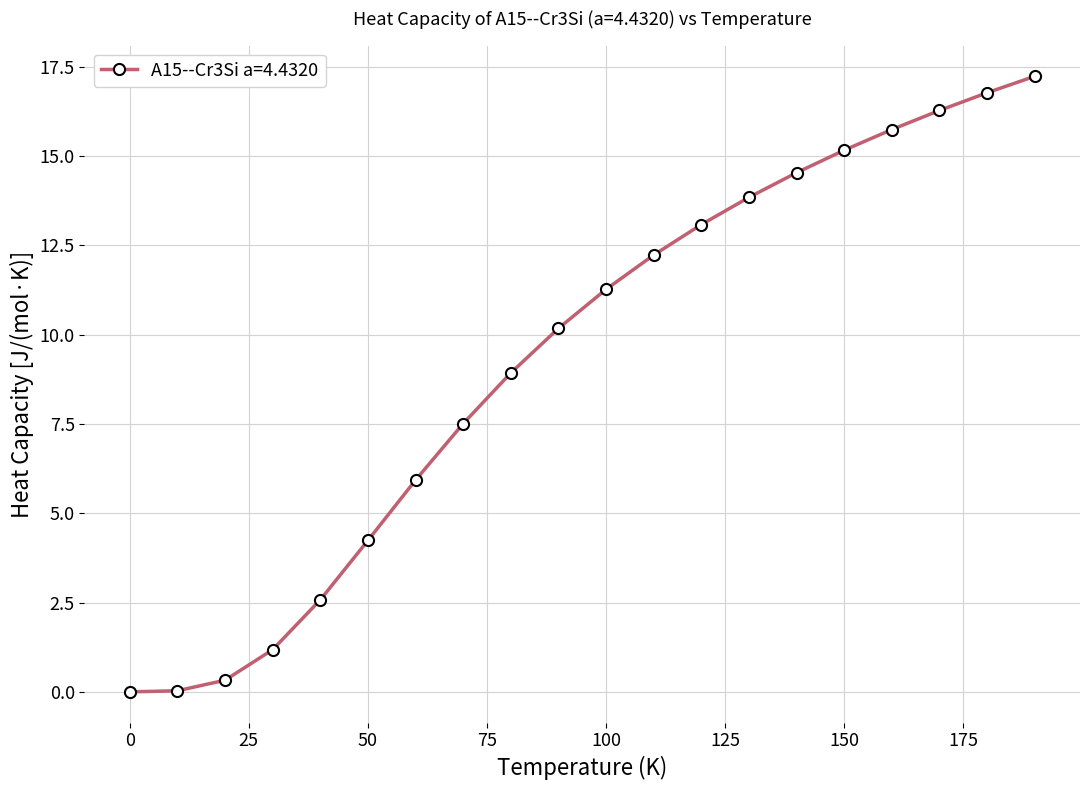

Does the chart display data point markers on the line(s)?

Yes